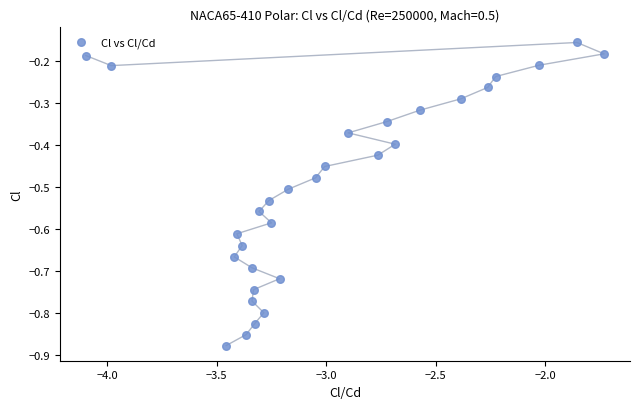

What is the range of Y values (max minus min)?

0.7